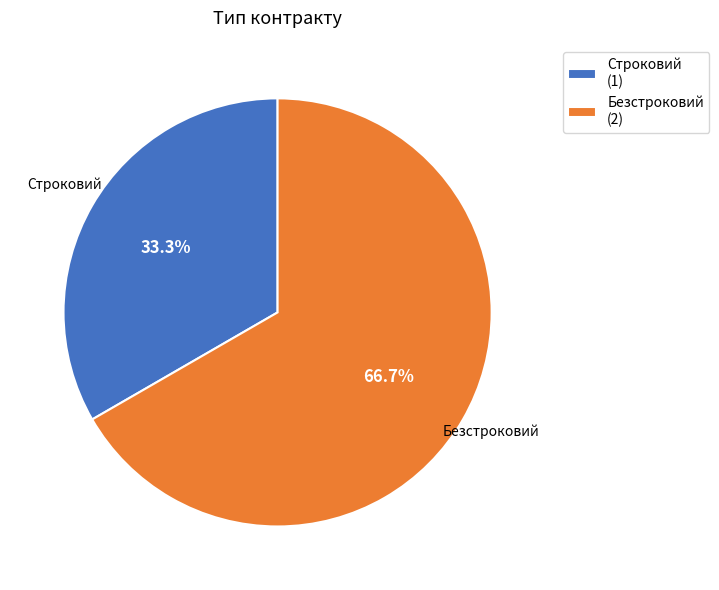

How much of the chart is everything except Безстроковий?

33.3%